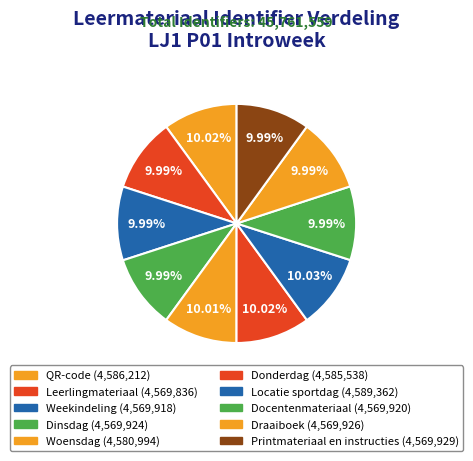

What percentage is the Woensdag slice, to the nearest percent?

10%